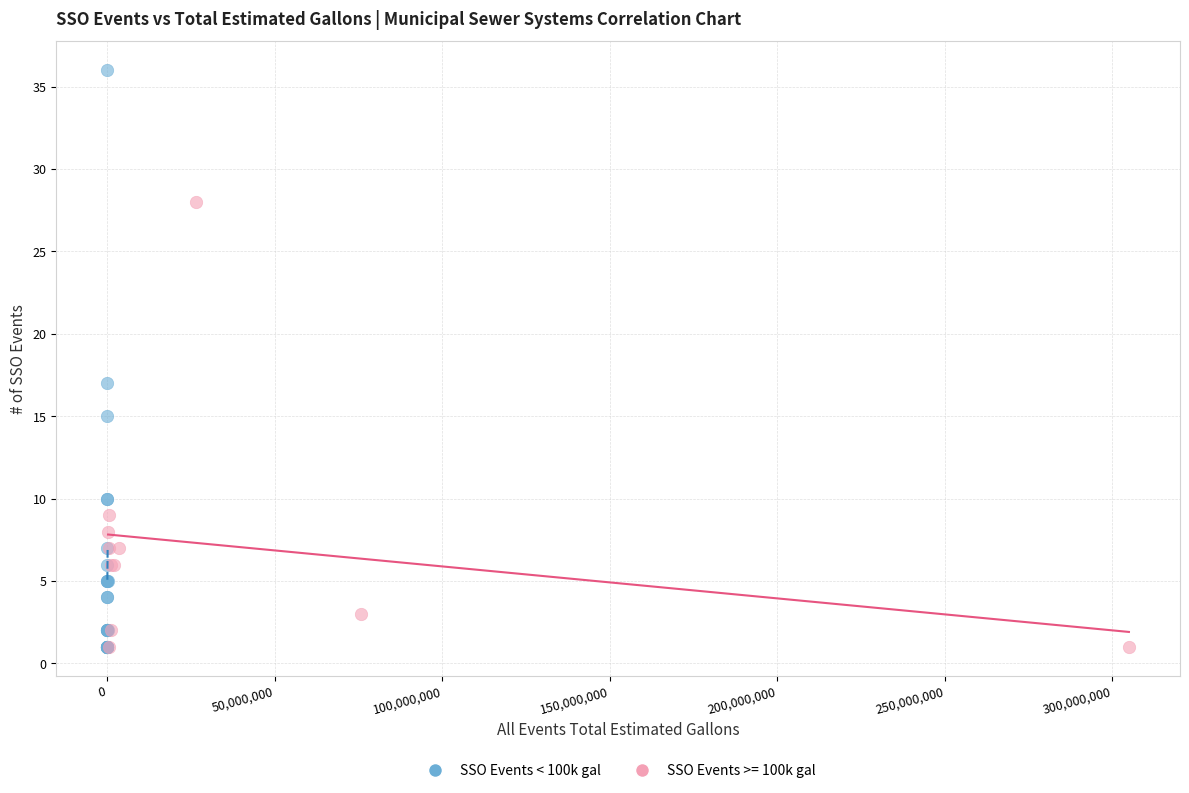

Which series reaches the maximum Y coordinate?

SSO Events < 100k gal